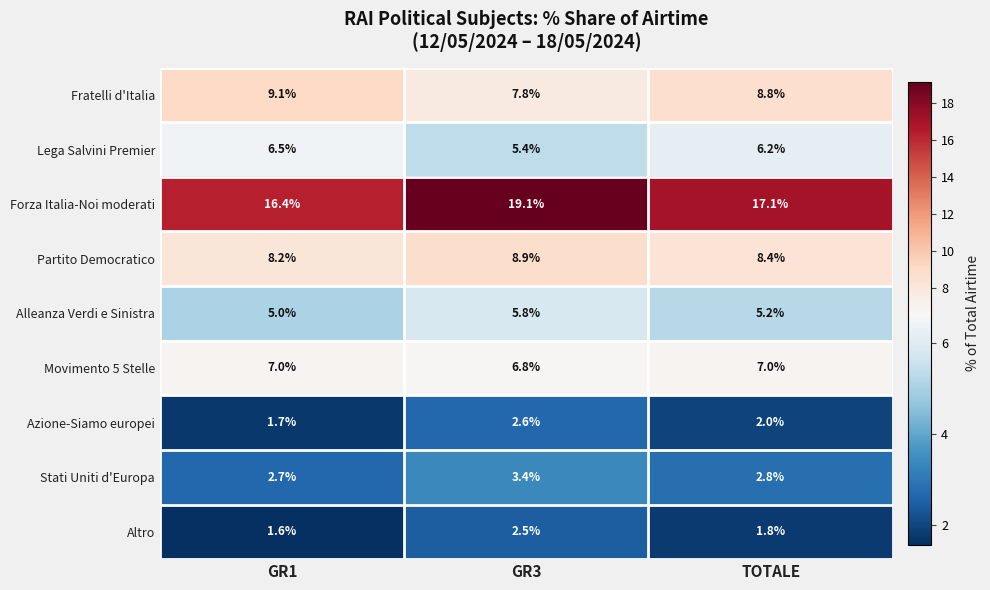

What is the difference between the maximum and minimum values in the Azione-Siamo europei series?

0.9